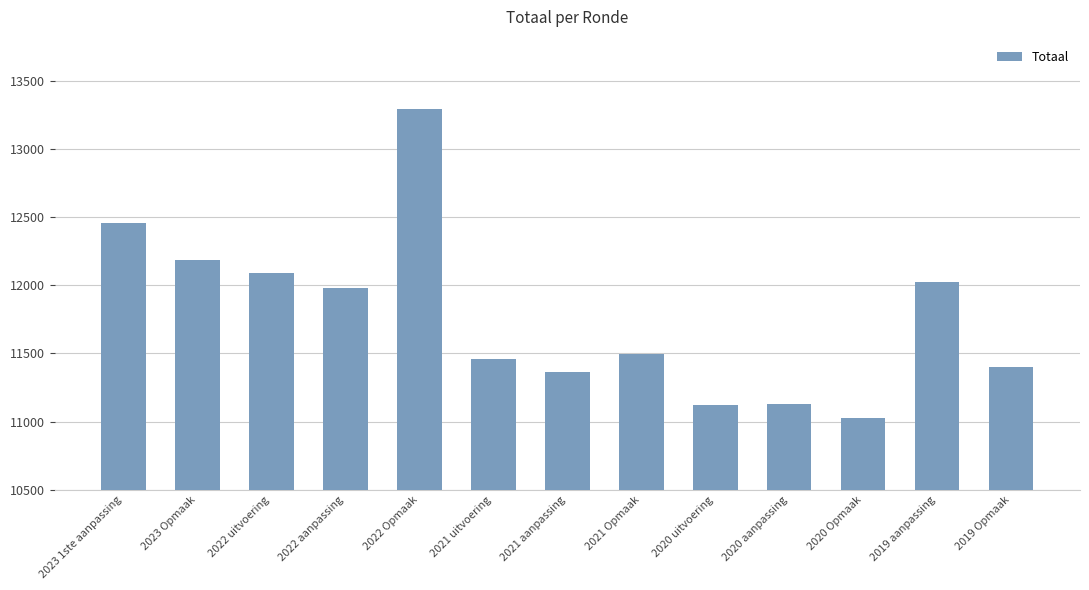

What value does the data have at 2020 aanpassing, to the nearest 10?

11130